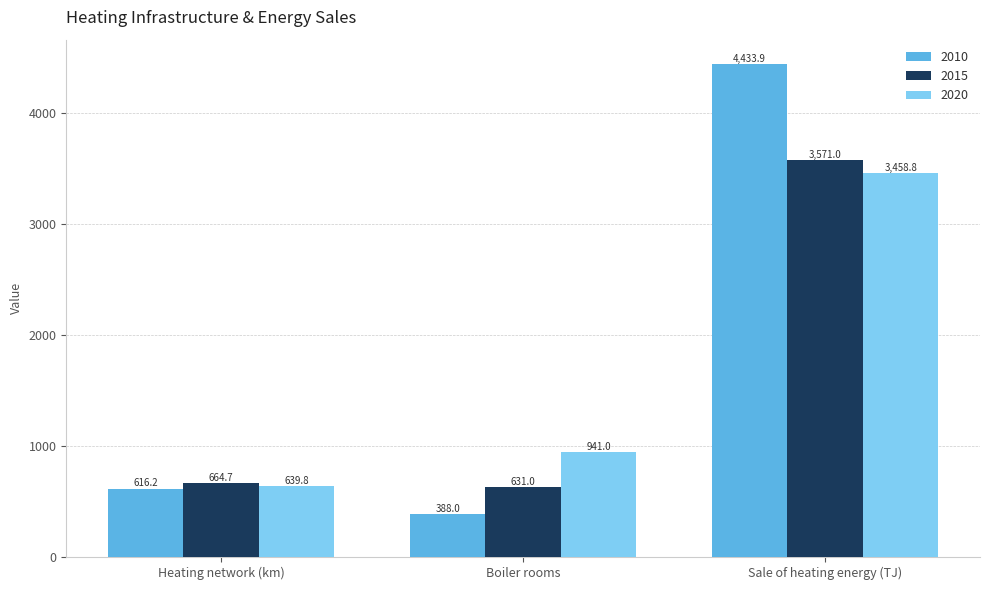

Rank the series by their maximum value, from lowest to highest.

2020, 2015, 2010